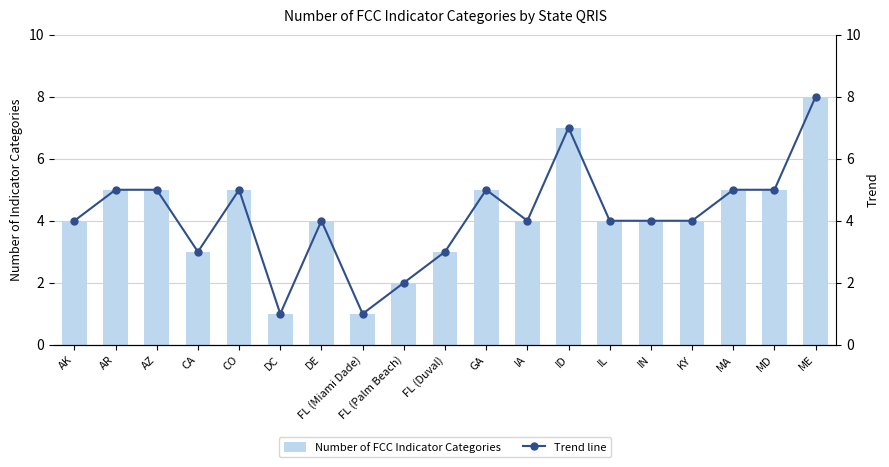

Reading left to right, list all the values displayed in this chart.

Number of FCC Indicator Categories: 4	5	5	3	5	1	4	1	2	3	5	4	7	4	4	4	5	5	8
Trend line: 4	5	5	3	5	1	4	1	2	3	5	4	7	4	4	4	5	5	8